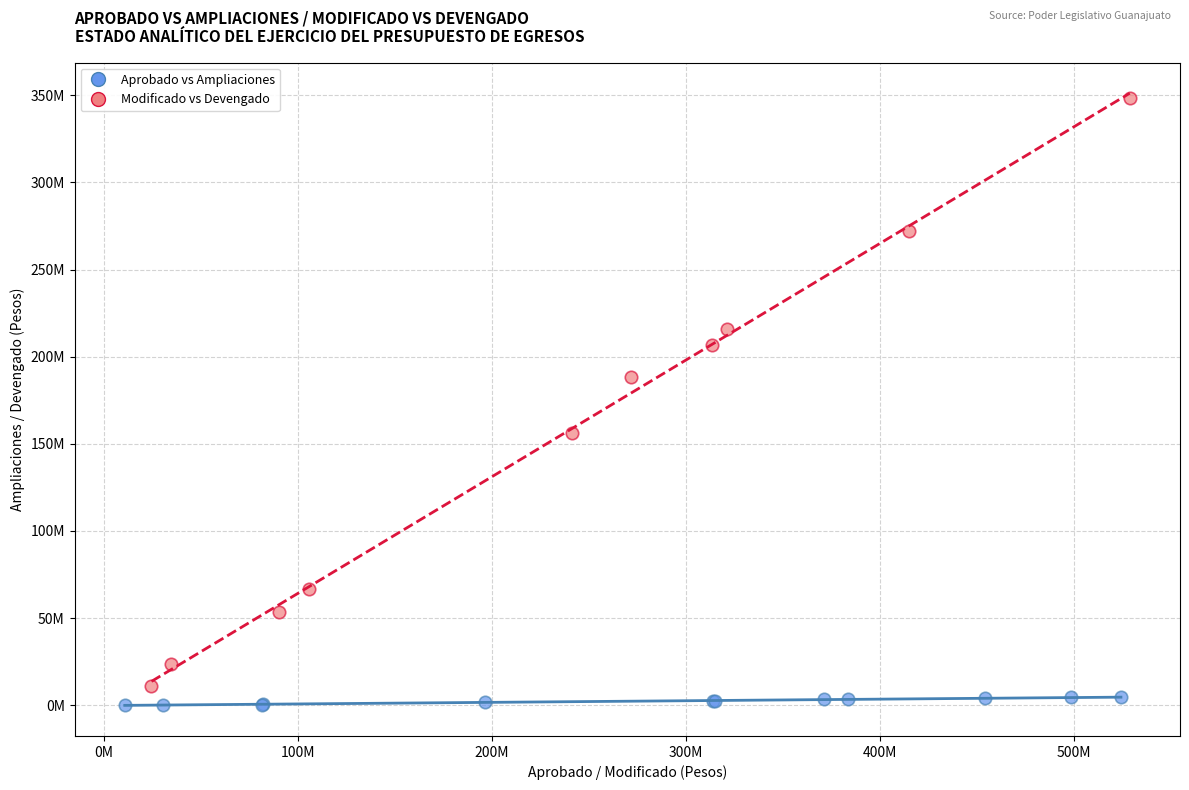

Which series reaches the maximum Y coordinate?

Modificado vs Devengado